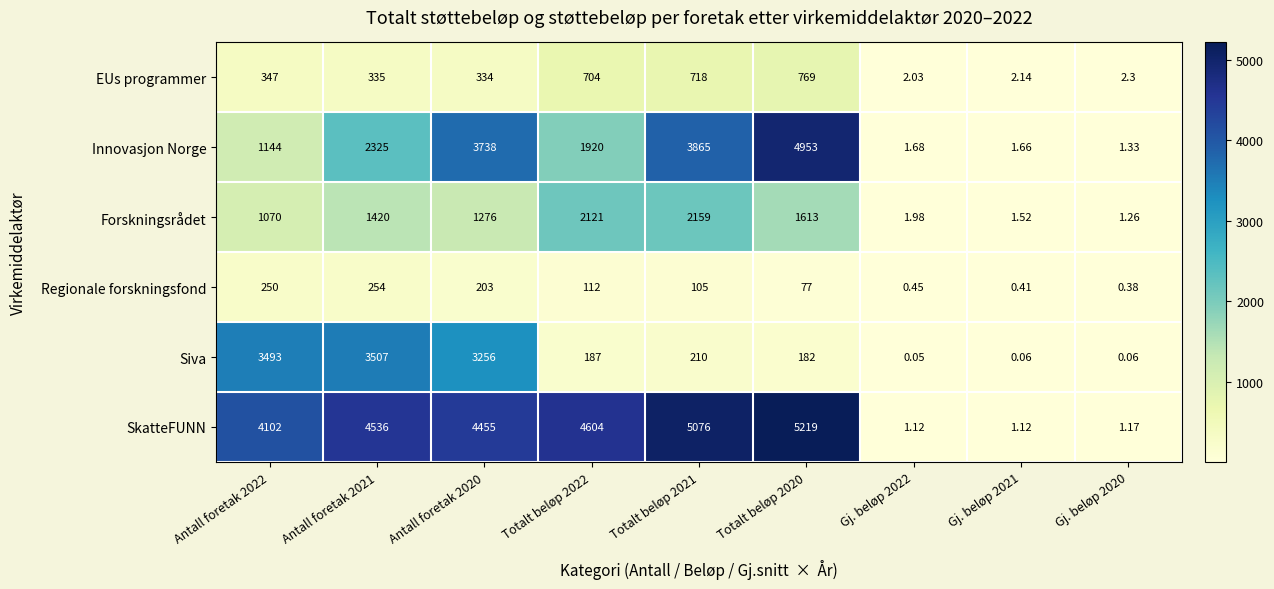

Which series has the largest total across all categories?

SkatteFUNN